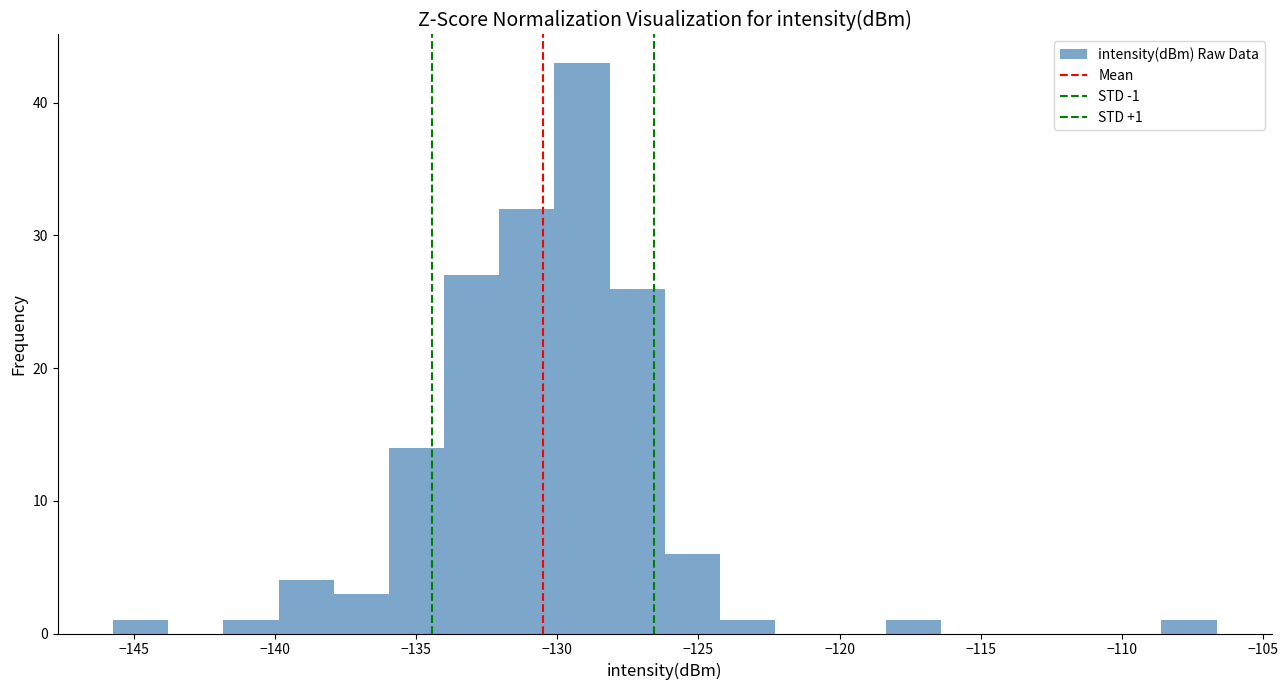

Around what value on the x-axis is the tallest bar? Give the approximate position of its centre, as read against the axis.

-129.0